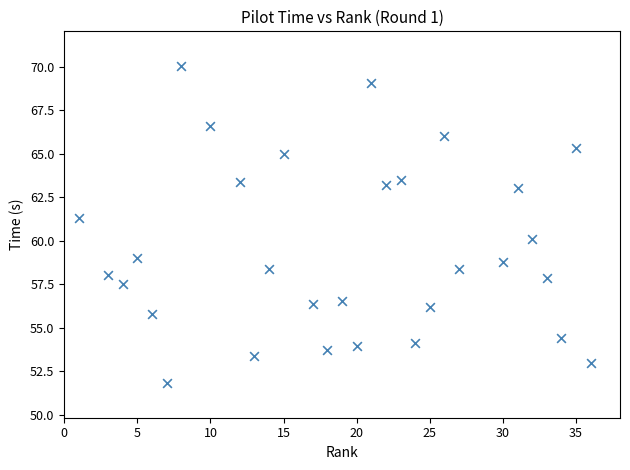

What is the range of Y values (max minus min)?

18.2